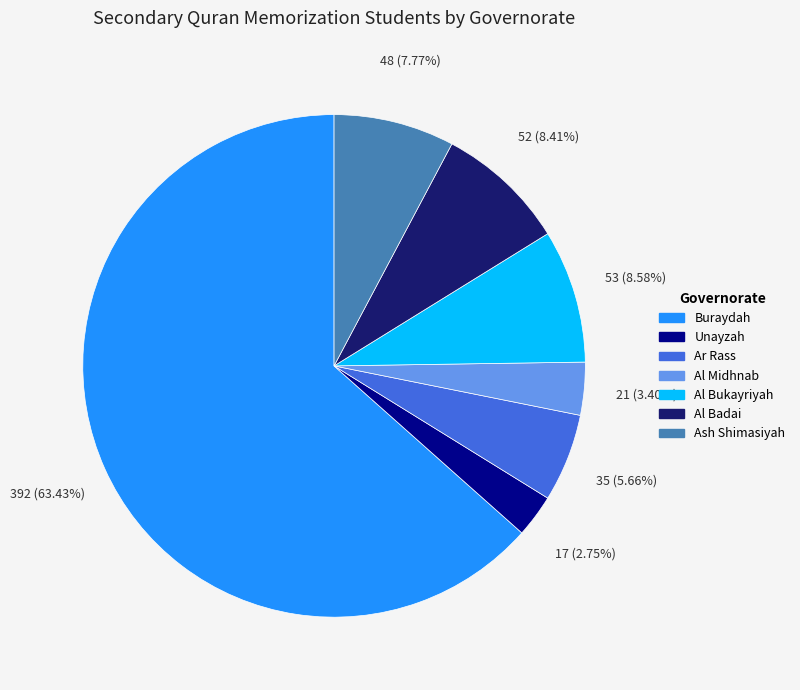

To the nearest percent, what is the combined percentage of Al Badai and Ash Shimasiyah?

16%